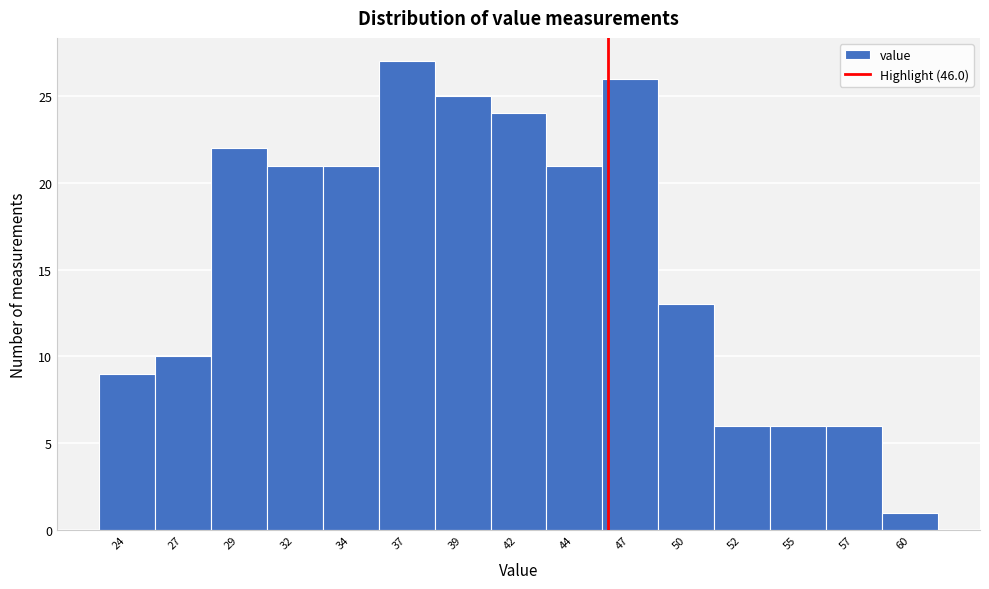

Reading left to right, what are all the values shown in this chart?

9	10	22	21	21	27	25	24	21	26	13	6	6	6	1